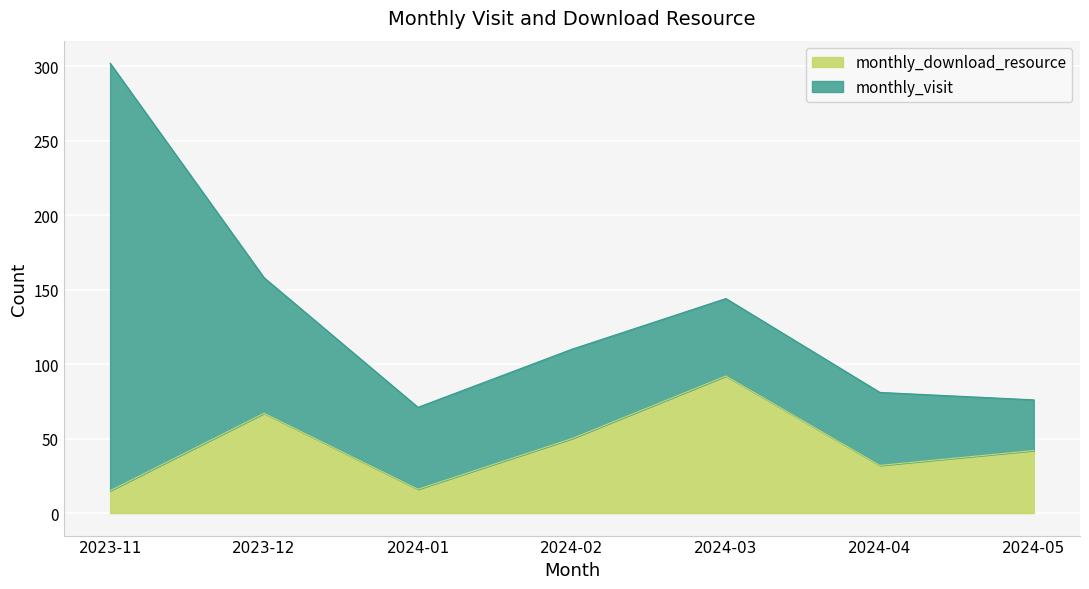

Which has a higher value, 2024-04 or 2023-11?

2024-04